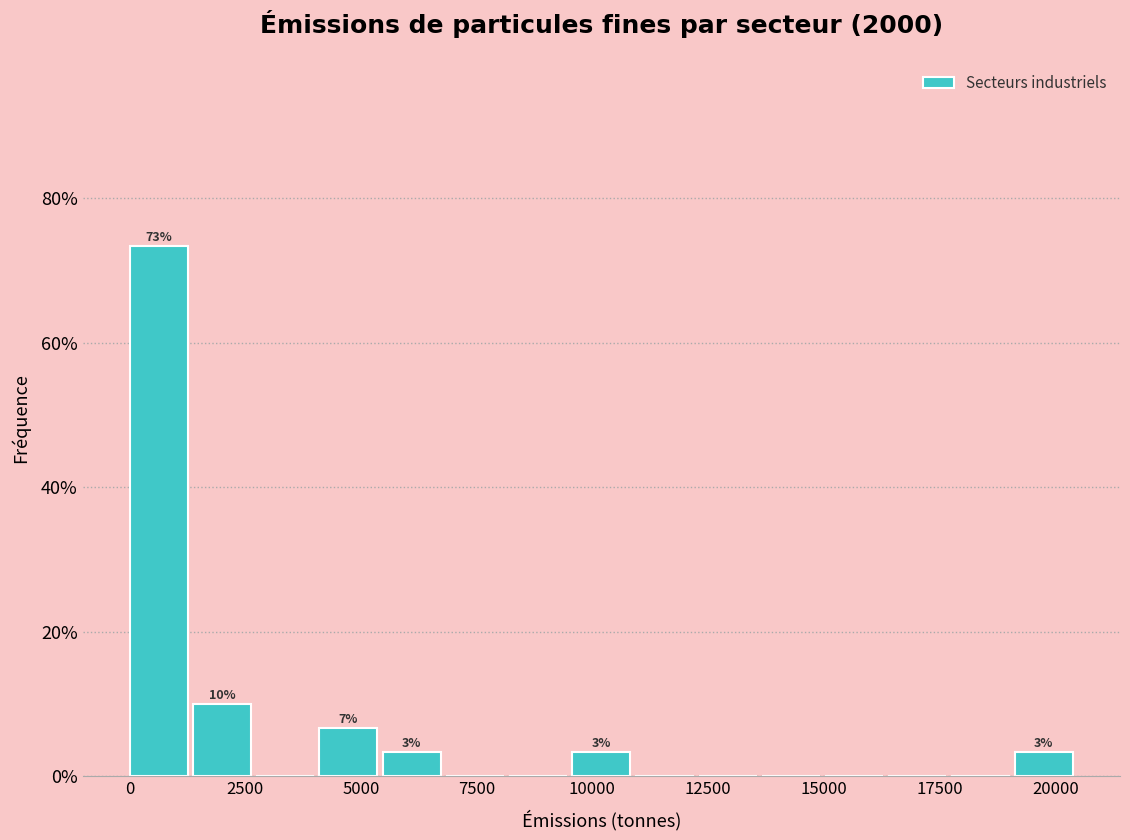

Read against the x-axis, roughly where is the centre of the tallest bar?

500